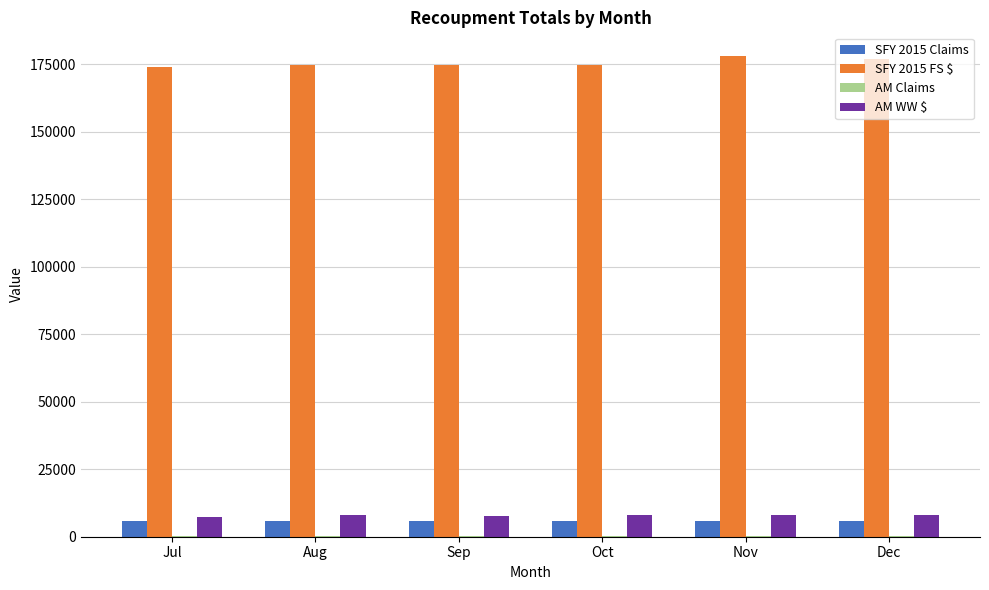

Which series has the largest total across all categories?

SFY 2015 FS $